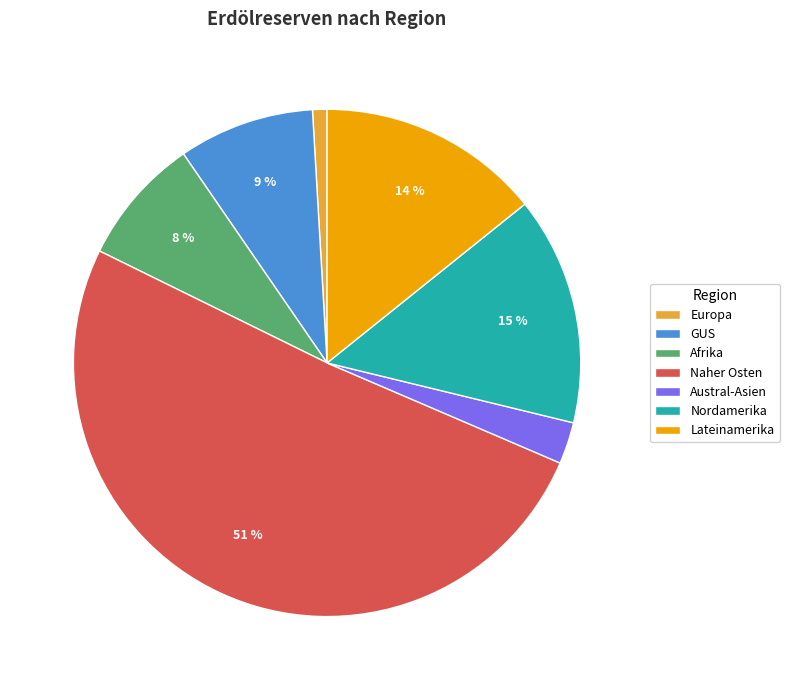

Approximately how many times larger is the value at GUS compared to Afrika?

1.1